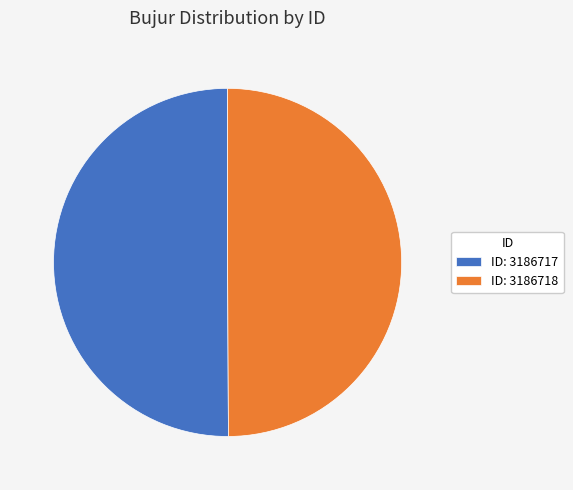

Do ID: 3186718 and ID: 3186717 together represent more than half of the pie?

Yes